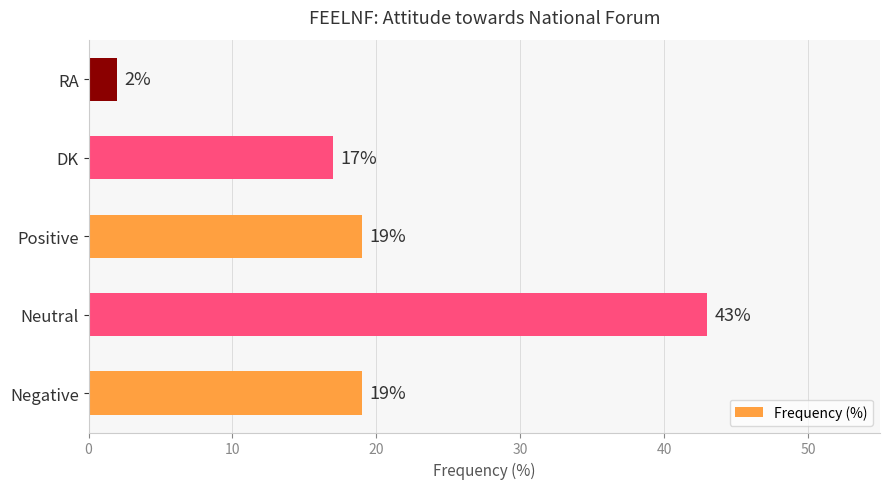

True or false: the data shows 17 at DK.

True